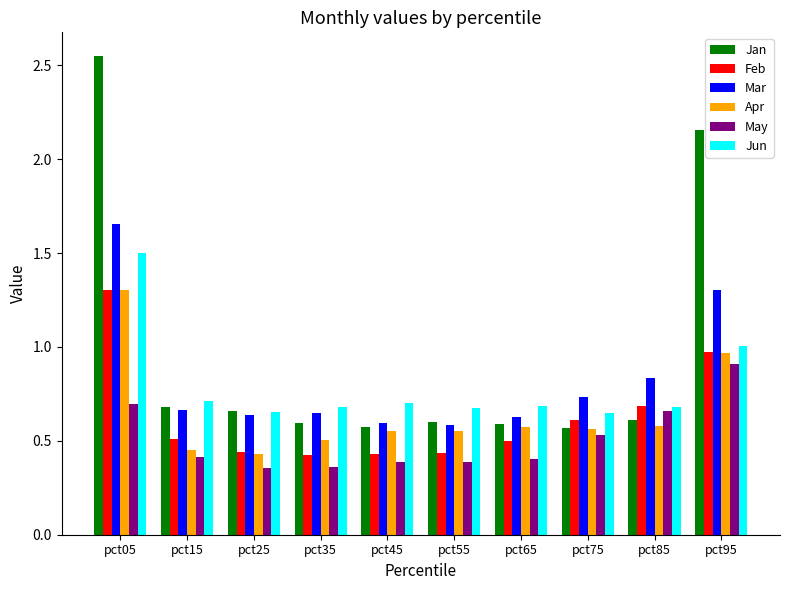

What is the sum of the Jan values at pct95 and pct85?

2.8